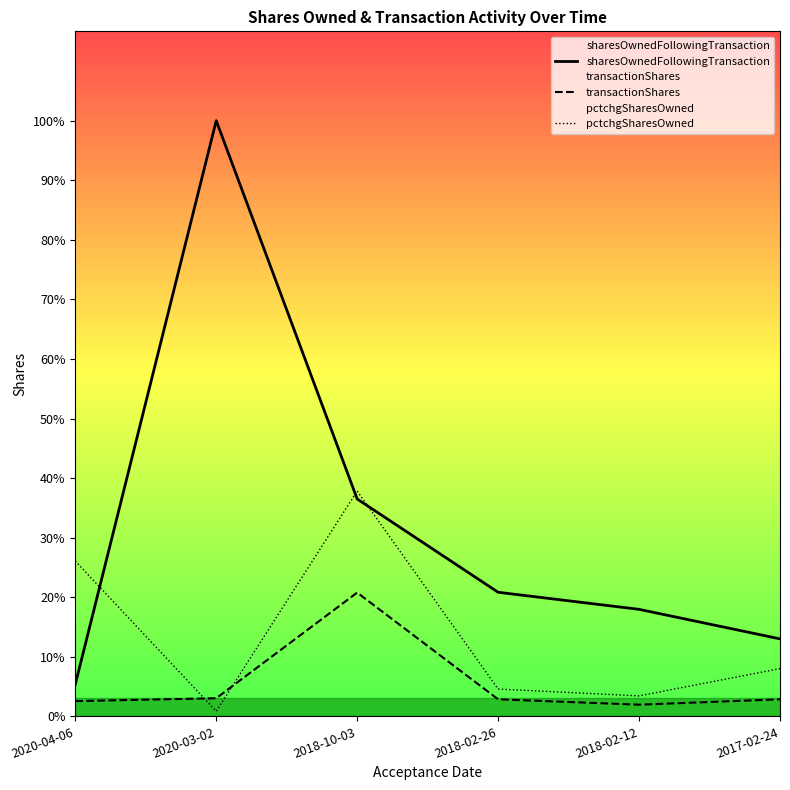

How many values in the transactionShares series exceed 10000?

2